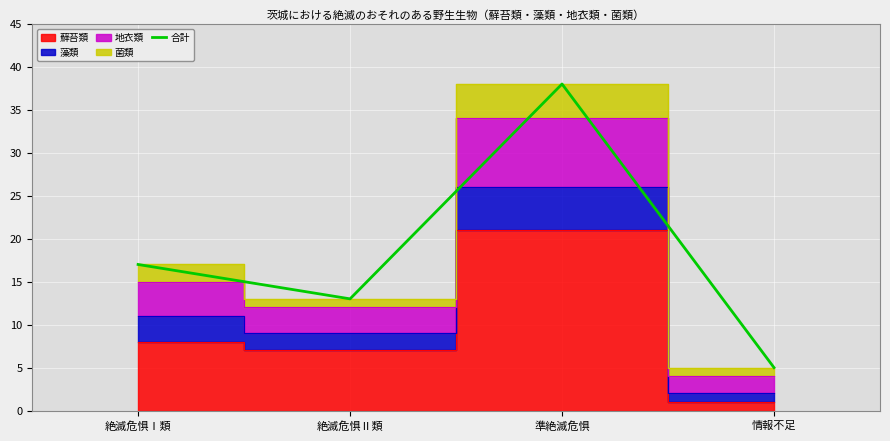

What is the difference between the values at 絶滅危惧Ⅱ類 and 情報不足?

8